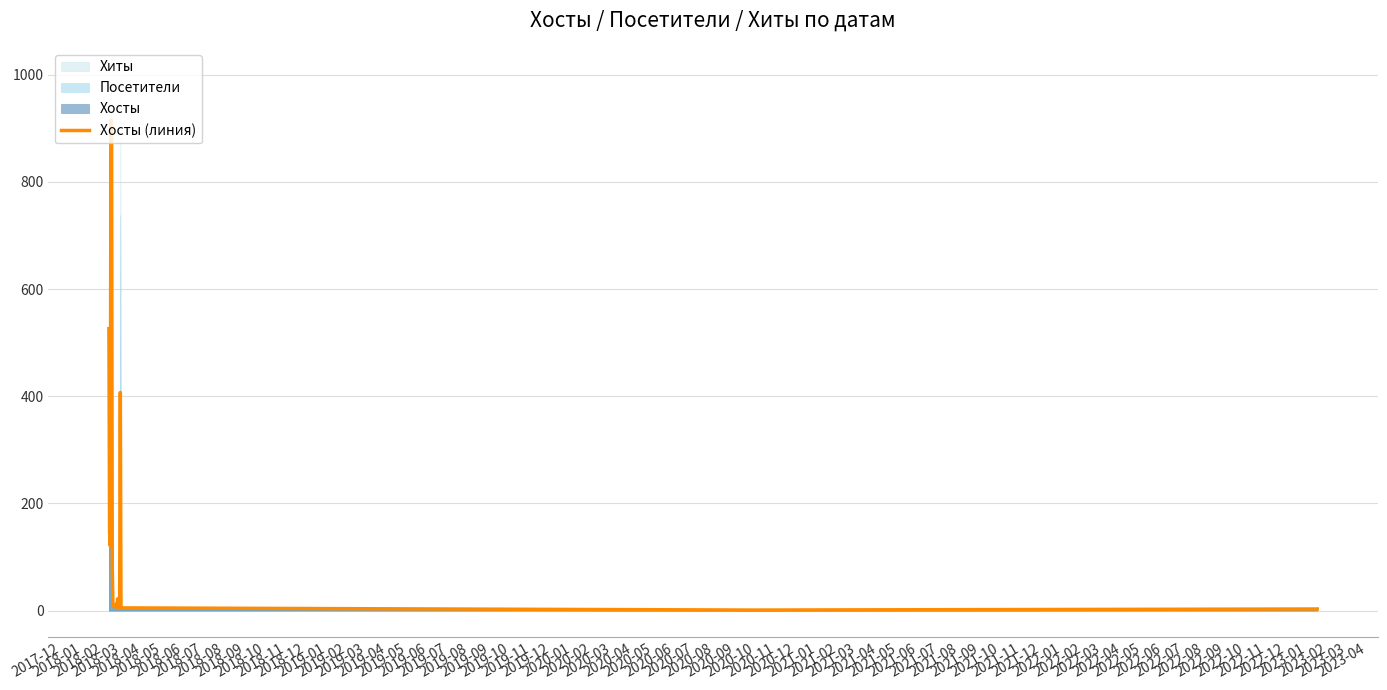

What is the highest value of the Хосты (линия) series?

915